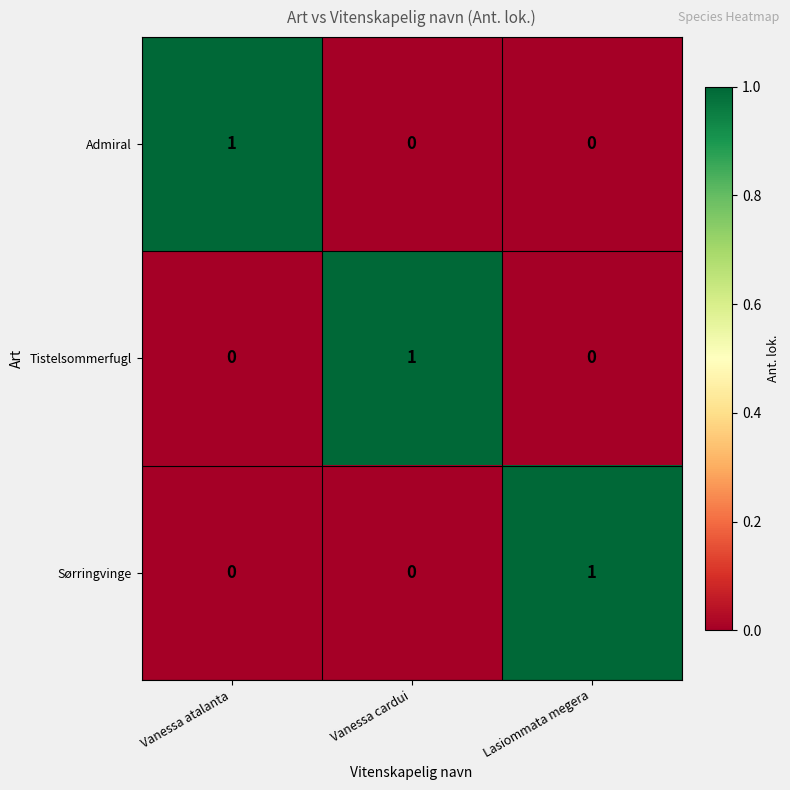

The value of Tistelsommerfugl at Vanessa atalanta is 1. True or false?

False